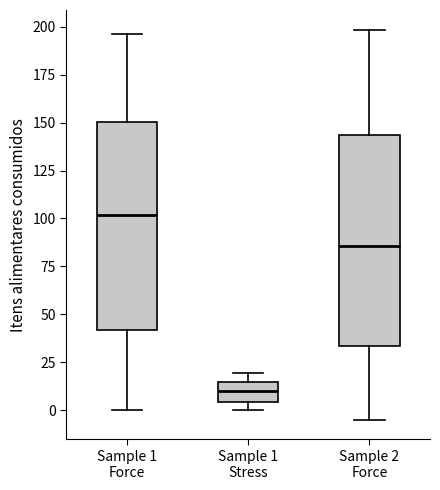

Reading left to right, transcribe this box plot: for each box, give where its median line is, the range the box spans, and where its two whiskers end, as read against the y-axis. The values are not printed on the chart, so give them approximately, as read against the axis.

Sample 1 Force: median 100, box 40 to 150, whiskers 0 to 195
Sample 1 Stress: median 10, box 5 to 15, whiskers 0 to 20
Sample 2 Force: median 85, box 35 to 145, whiskers -5 to 200